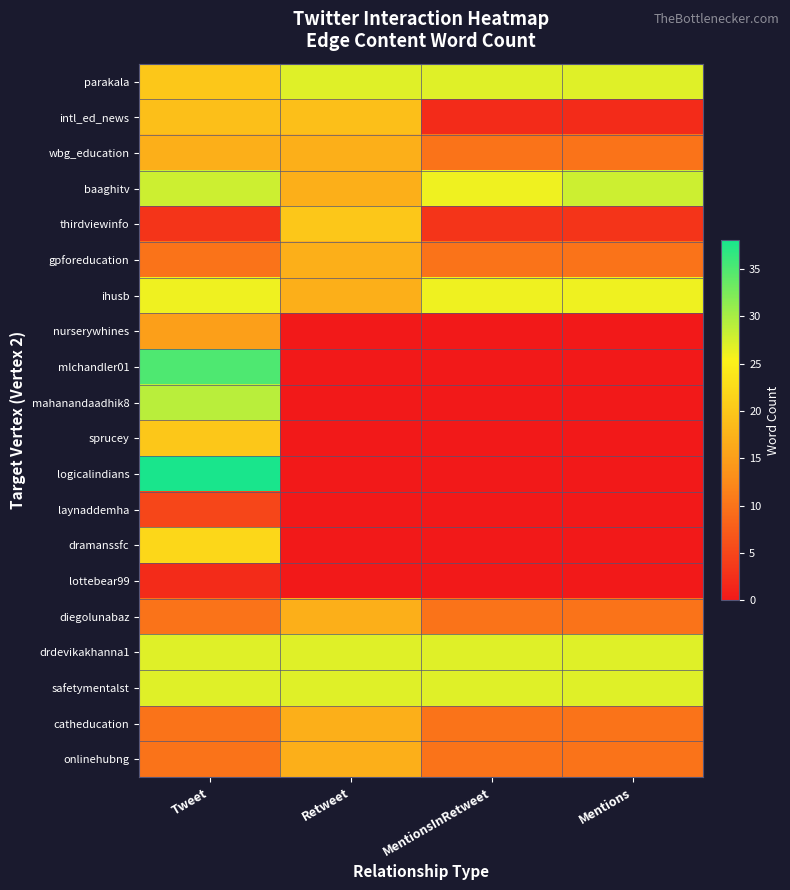

Reading right to left, what are all the values shown in this chart?

parakala: Mentions=27	MentionsInRetweet=27	Retweet=27	Tweet=20
intl_ed_news: Mentions=2	MentionsInRetweet=2	Retweet=19	Tweet=19
wbg_education: Mentions=10	MentionsInRetweet=10	Retweet=17	Tweet=17
baaghitv: Mentions=28	MentionsInRetweet=26	Retweet=17	Tweet=28
thirdviewinfo: Mentions=3	MentionsInRetweet=3	Retweet=20	Tweet=3
gpforeducation: Mentions=10	MentionsInRetweet=10	Retweet=17	Tweet=10
ihusb: Mentions=26	MentionsInRetweet=26	Retweet=17	Tweet=26
nurserywhines: Mentions=0	MentionsInRetweet=0	Retweet=0	Tweet=15
mlchandler01: Mentions=0	MentionsInRetweet=0	Retweet=0	Tweet=35
mahanandaadhik8: Mentions=0	MentionsInRetweet=0	Retweet=0	Tweet=29
sprucey: Mentions=0	MentionsInRetweet=0	Retweet=0	Tweet=20
logicalindians: Mentions=0	MentionsInRetweet=0	Retweet=0	Tweet=38
laynaddemha: Mentions=0	MentionsInRetweet=0	Retweet=0	Tweet=5
dramanssfc: Mentions=0	MentionsInRetweet=0	Retweet=0	Tweet=22
lottebear99: Mentions=0	MentionsInRetweet=0	Retweet=0	Tweet=2
diegolunabaz: Mentions=10	MentionsInRetweet=10	Retweet=17	Tweet=10
drdevikakhanna1: Mentions=27	MentionsInRetweet=27	Retweet=27	Tweet=27
safetymentalst: Mentions=27	MentionsInRetweet=27	Retweet=27	Tweet=27
catheducation: Mentions=10	MentionsInRetweet=10	Retweet=17	Tweet=10
onlinehubng: Mentions=10	MentionsInRetweet=10	Retweet=17	Tweet=10